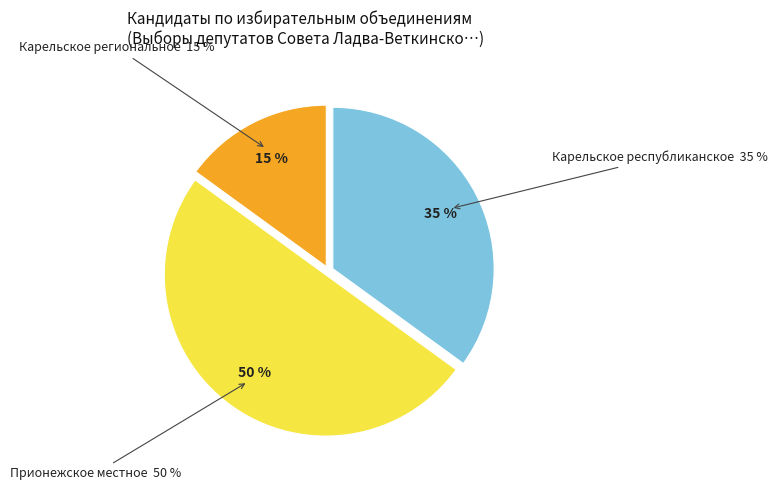

Is there any slice that represents more than half of the pie?

No